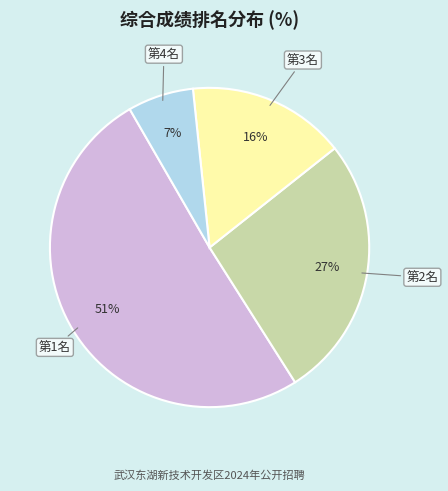

What is the ratio of the value at 第3名 to the value at 第1名?

0.3